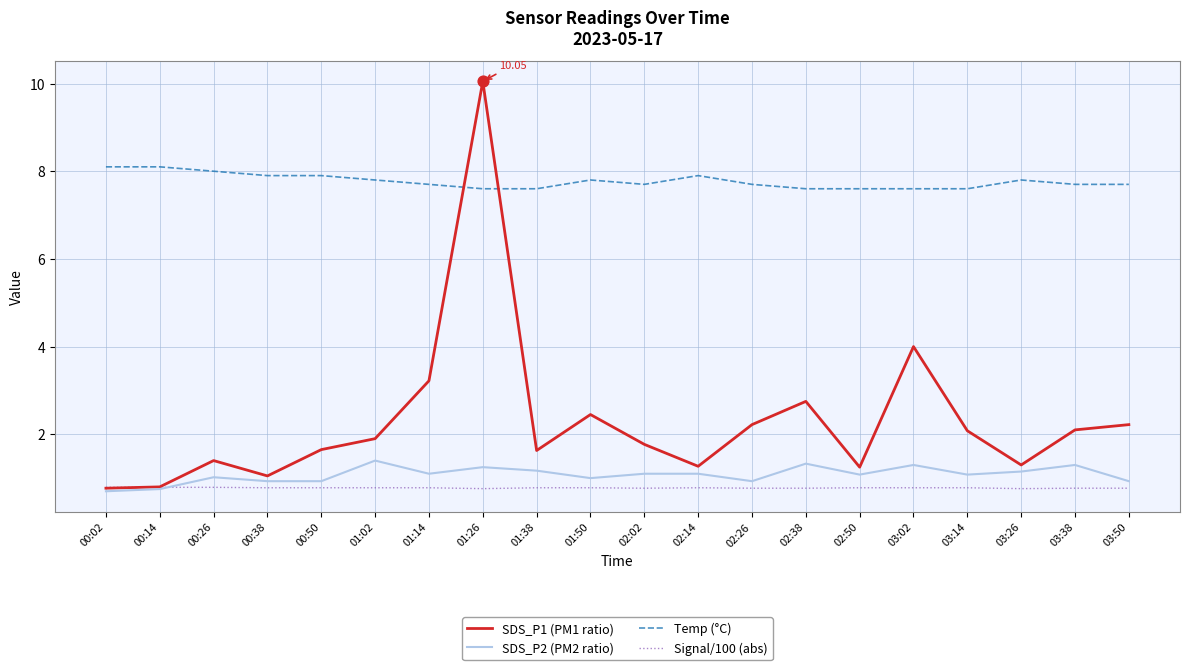

What is the difference between the highest and lowest values at 03:38?

6.9